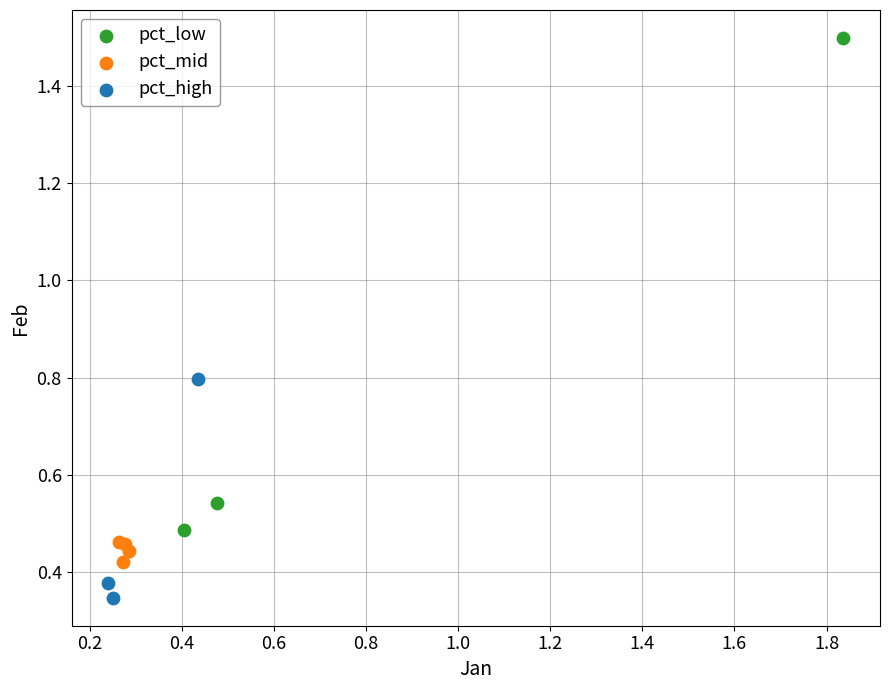

Which series has the largest Y range (max minus min)?

pct_low